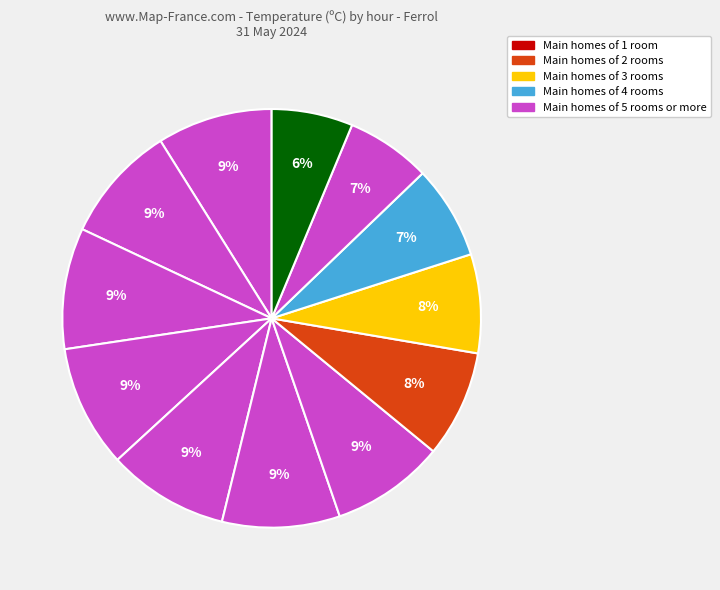

Is there any slice that represents more than half of the pie?

No